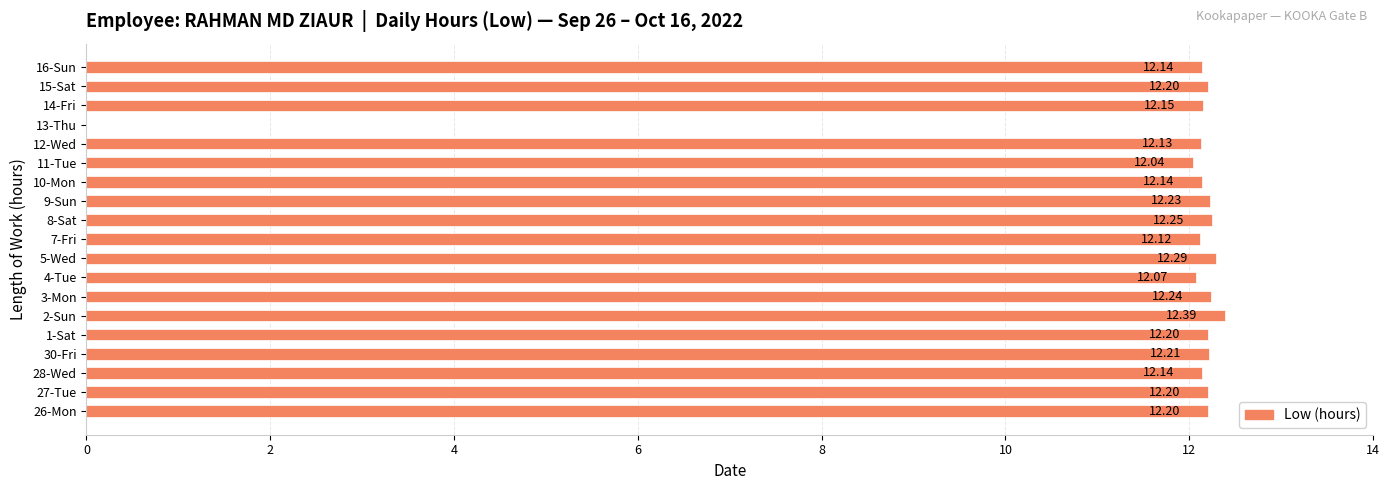

What is the sum of all values?

219.3